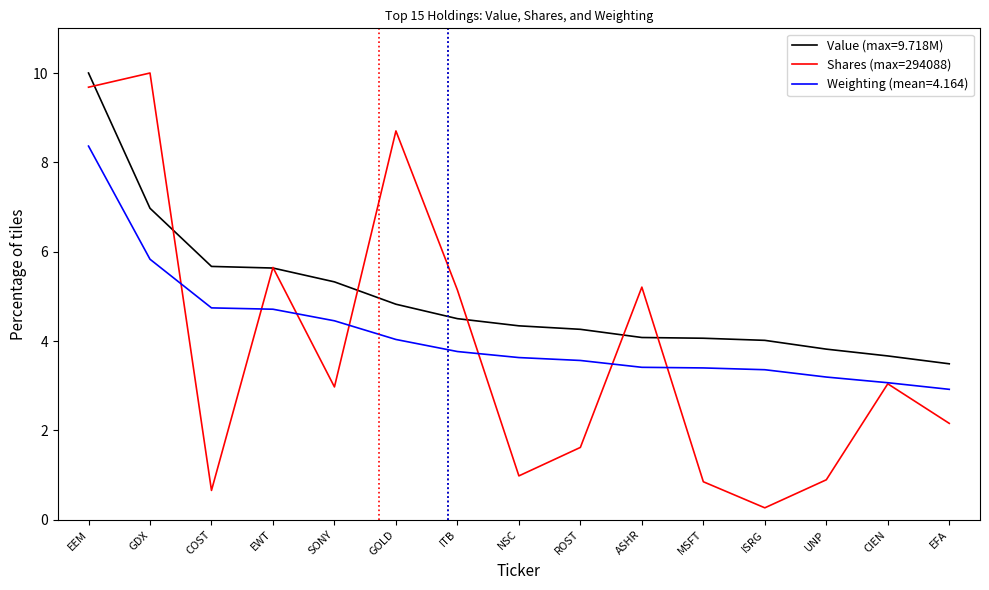

At which category is the sum across all series the highest?

EEM